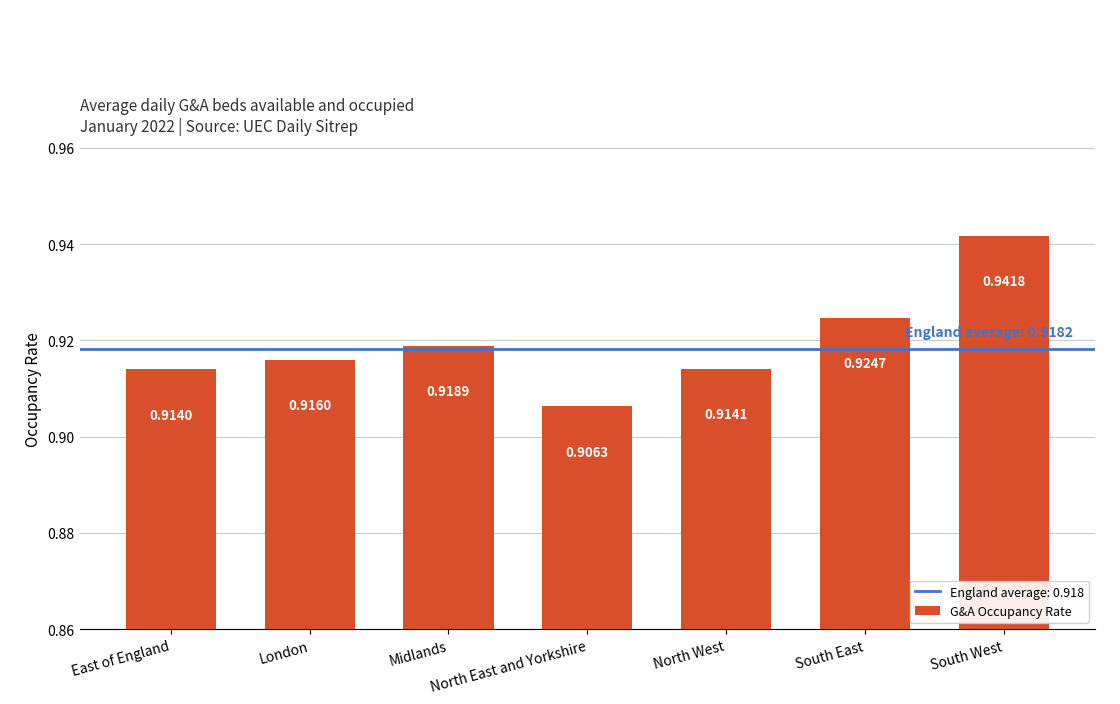

Where is the data nearest to the value 0?

North East and Yorkshire